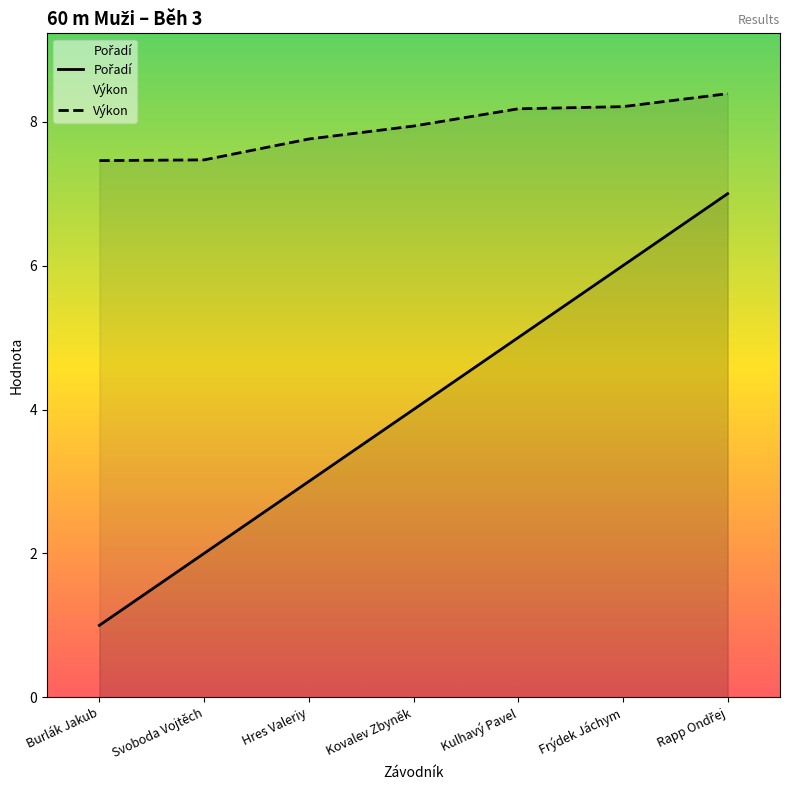

Reading left to right, list all the values displayed in this chart.

Pořadí: 1.0	2.0	3.0	4.0	5.0	6.0	7.0
Výkon: 7.5	7.5	7.8	7.9	8.2	8.2	8.4